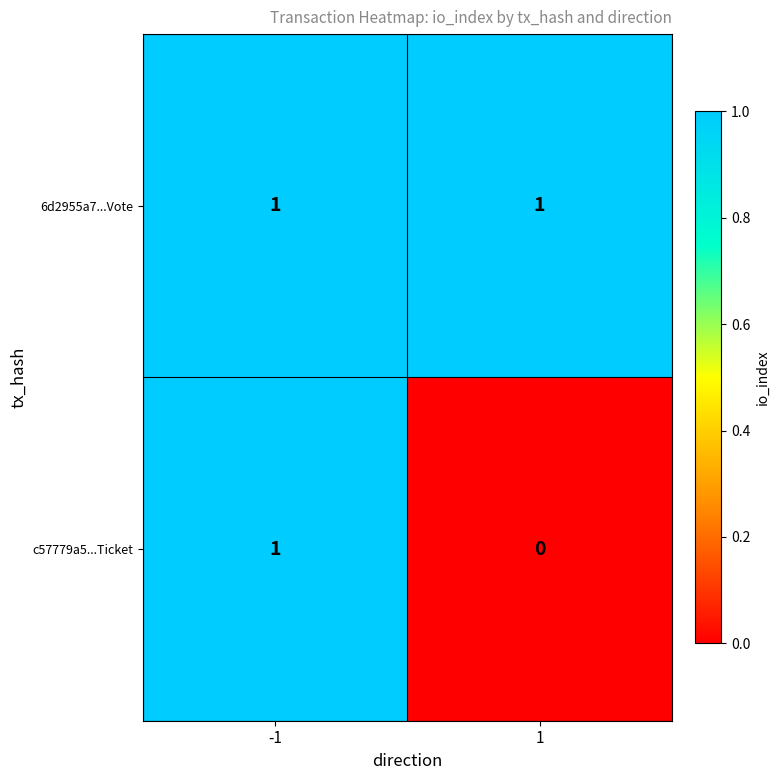

Which series has the largest total across all categories?

6d2955a7...Vote